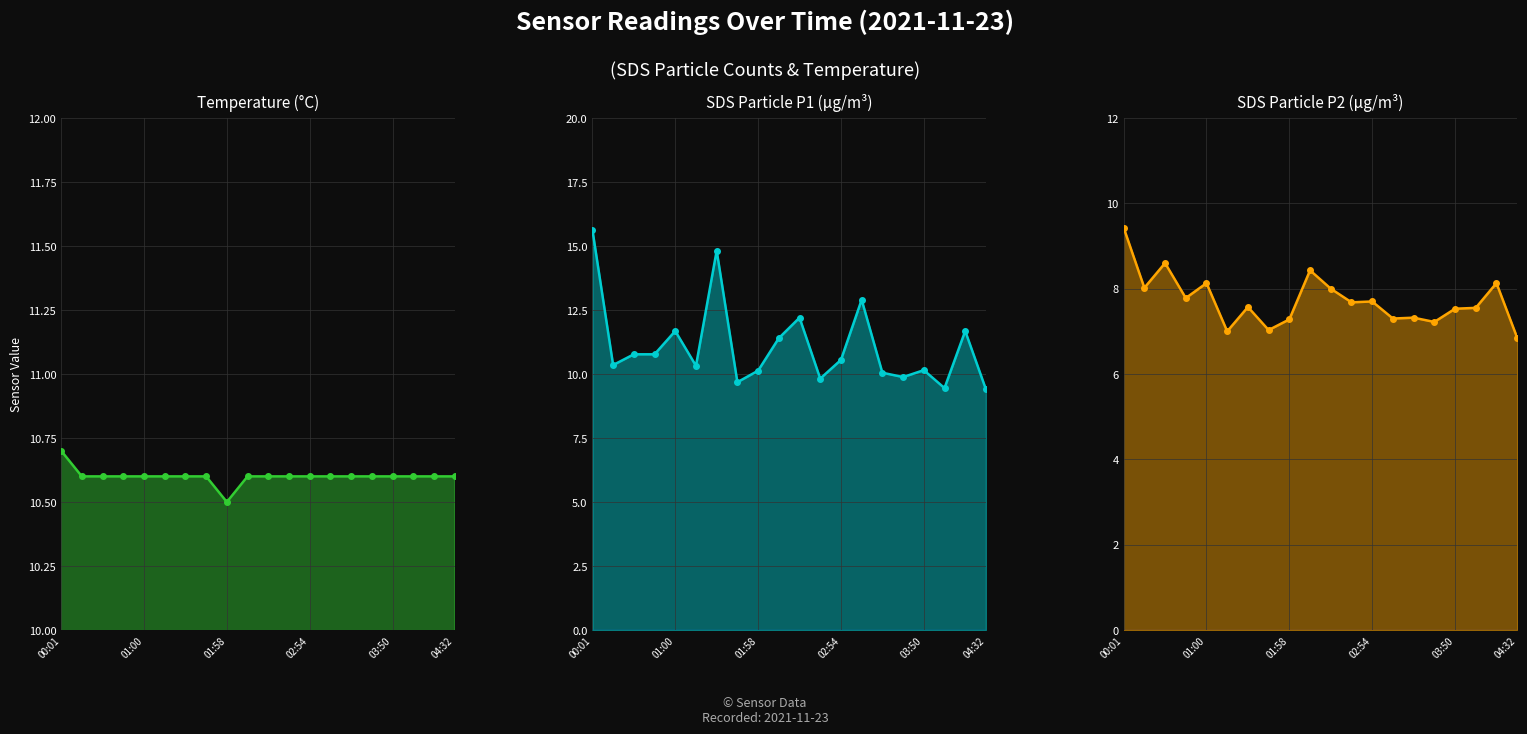

What is the highest value of the SDS_P2_line series?

9.4